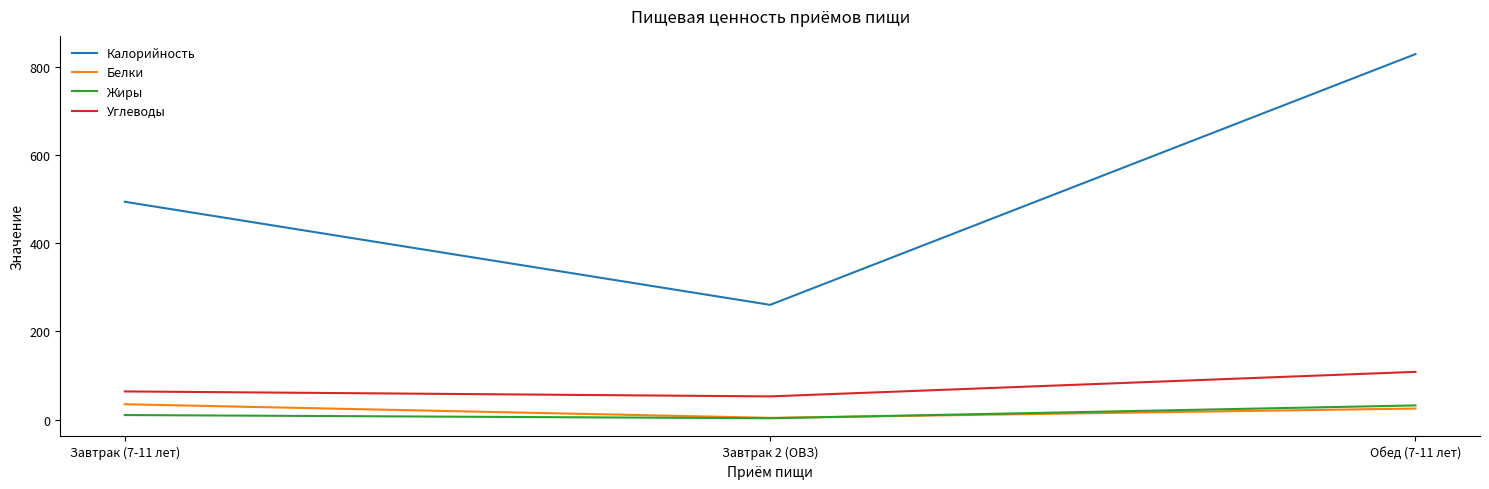

Where is Углеводы nearest to the value 80?

Завтрак (7-11 лет)